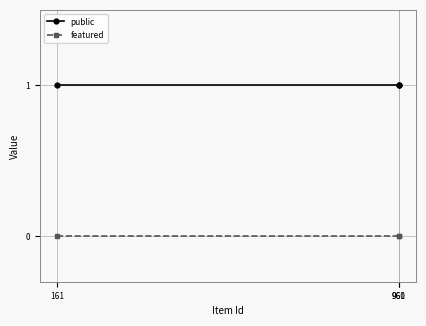

Rank the series by their average value, from lowest to highest.

featured, public